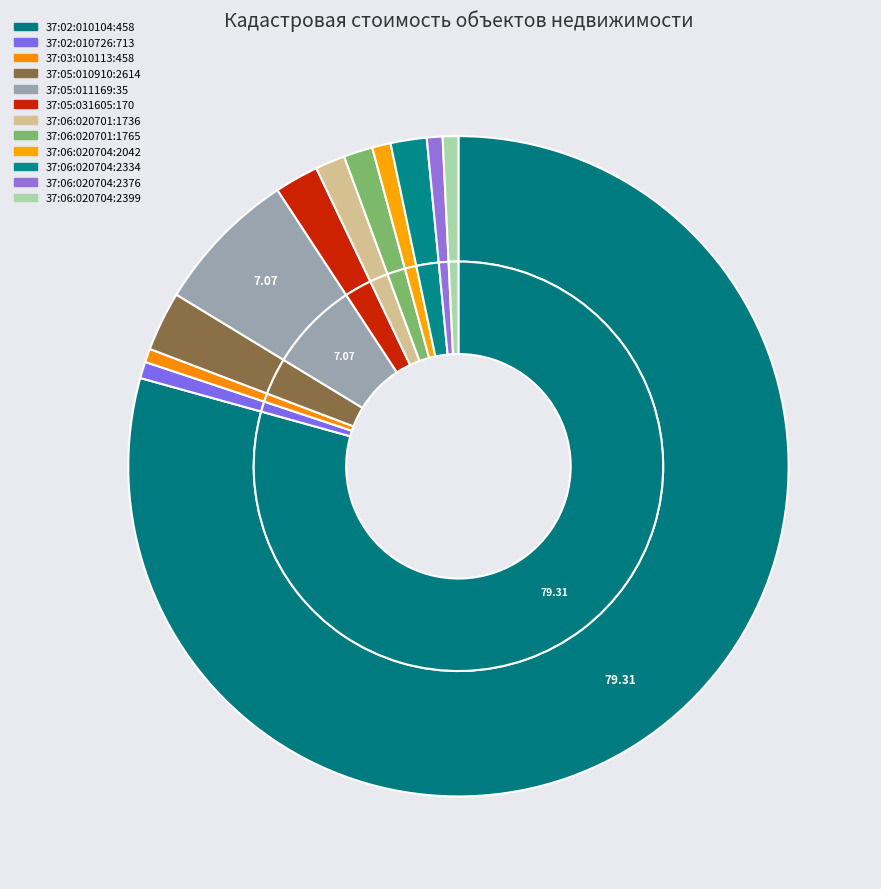

Is it true that 37:02:010104:458 is 65% of the pie?

False